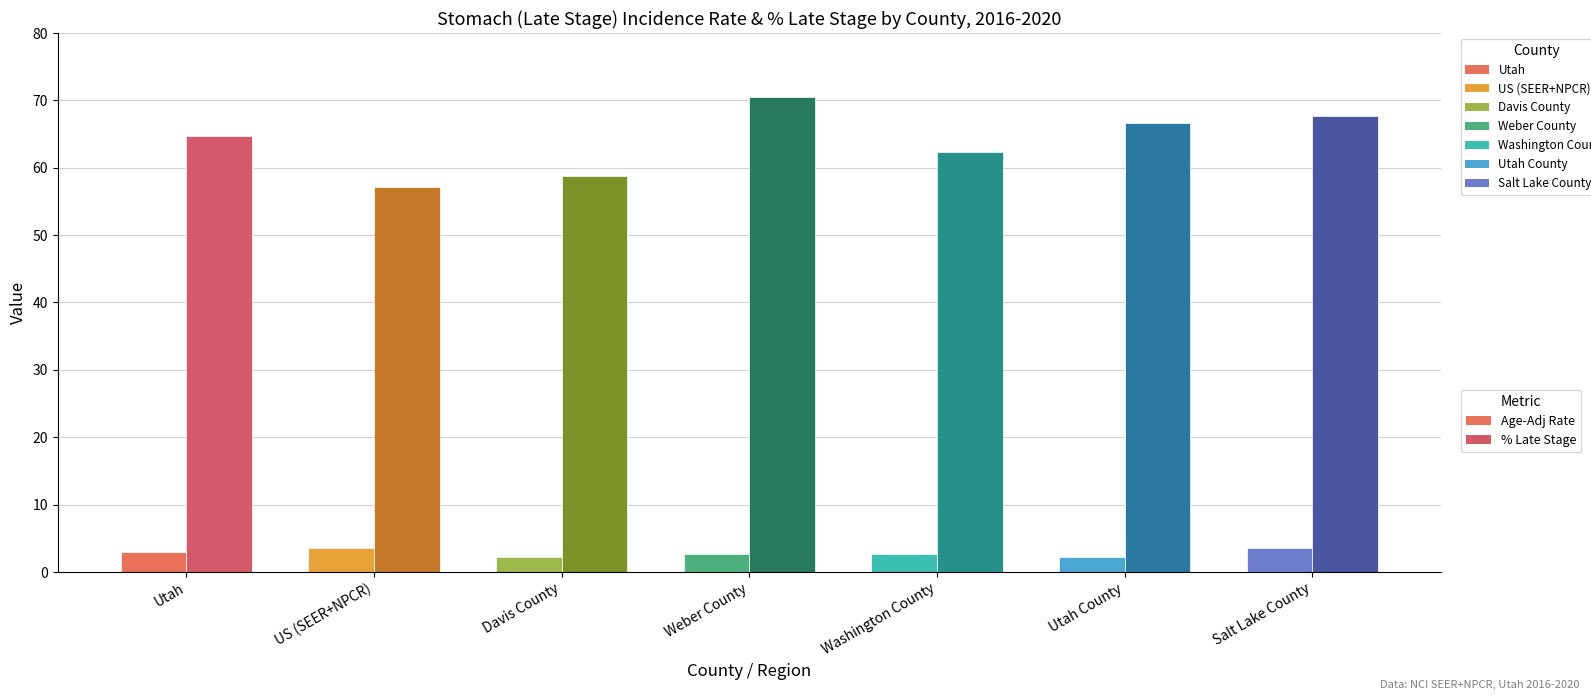

Where does the Percent Late Stage series first go above 64?

Utah